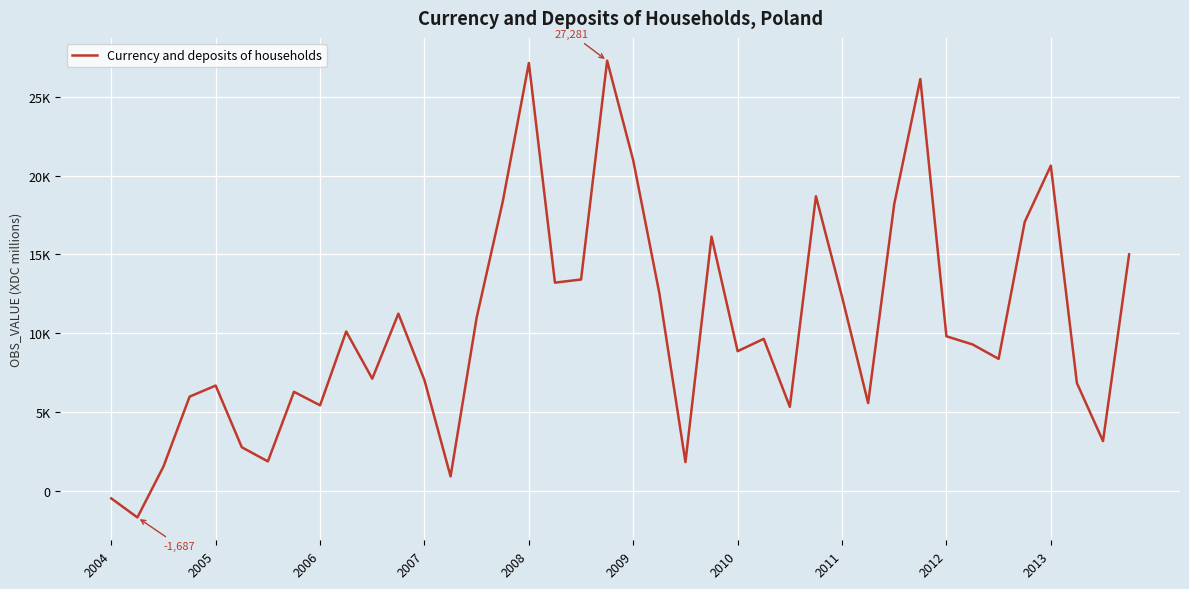

Does the chart have visible grid lines?

Yes